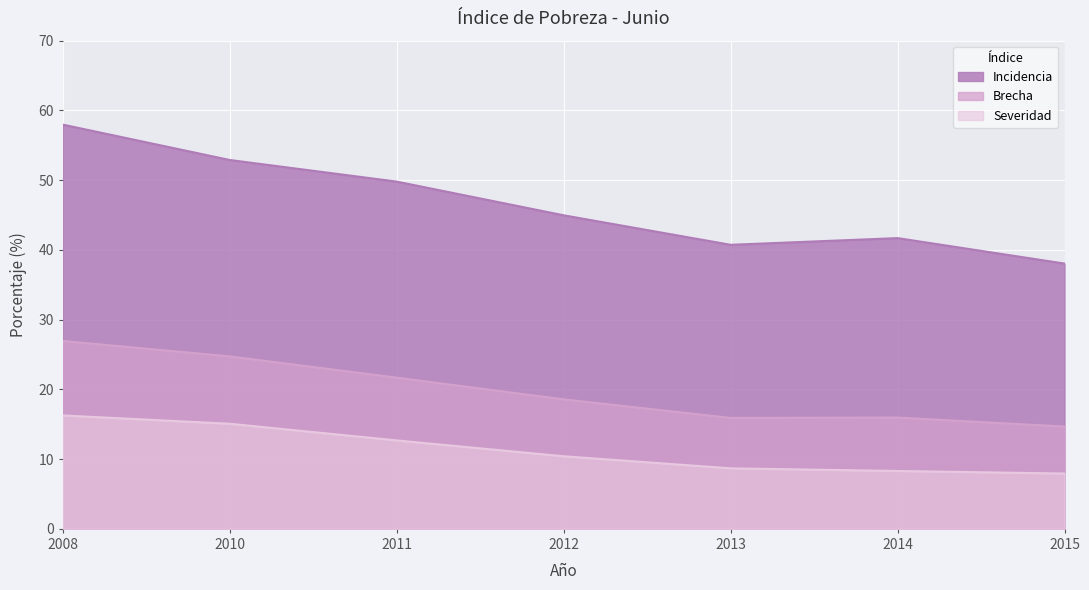

What is the value of the Brecha point at the 4th from the left?

18.6